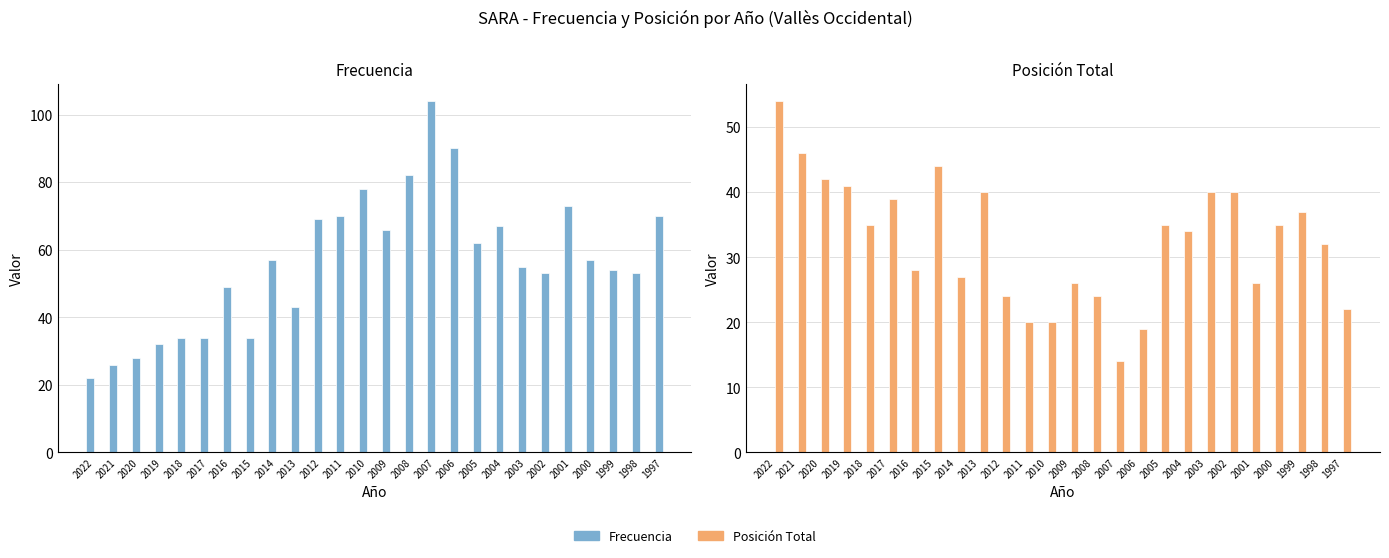

What is the value of the Posición Total bar at the 26th from the left?

22